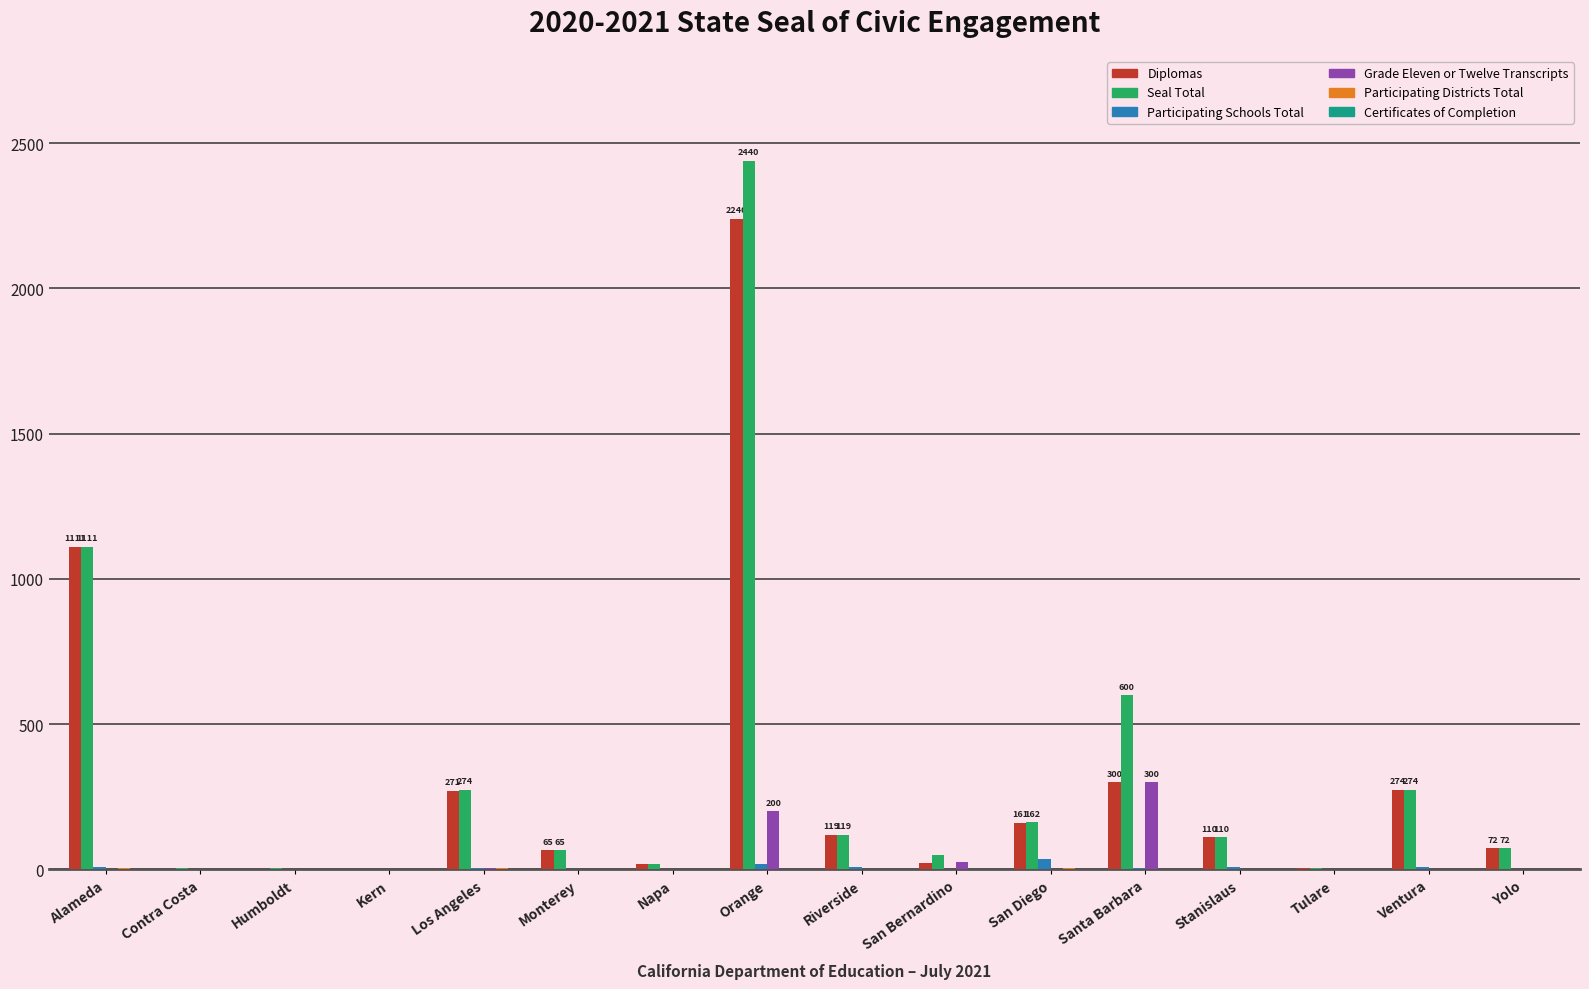

What is the sum of all Participating Schools Total values?

103